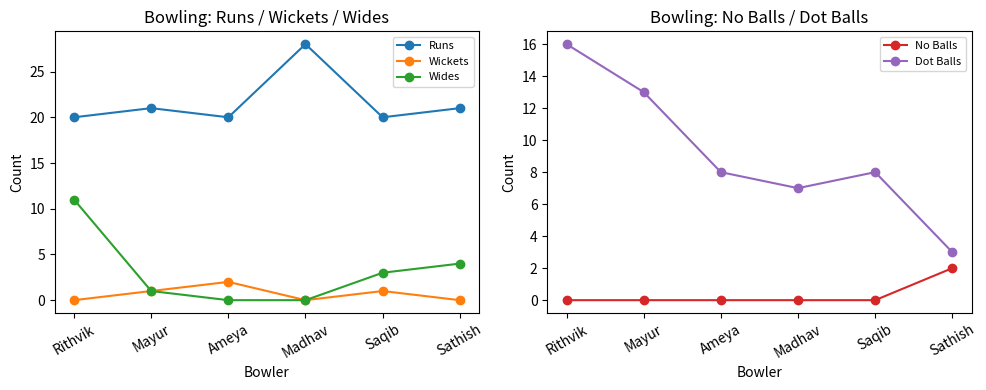

Reading left to right, list all the values displayed in this chart.

Runs: 20	21	20	28	20	21
Wickets: 0	1	2	0	1	0
Wides: 11	1	0	0	3	4
No Balls: 0	0	0	0	0	2
Dot Balls: 16	13	8	7	8	3